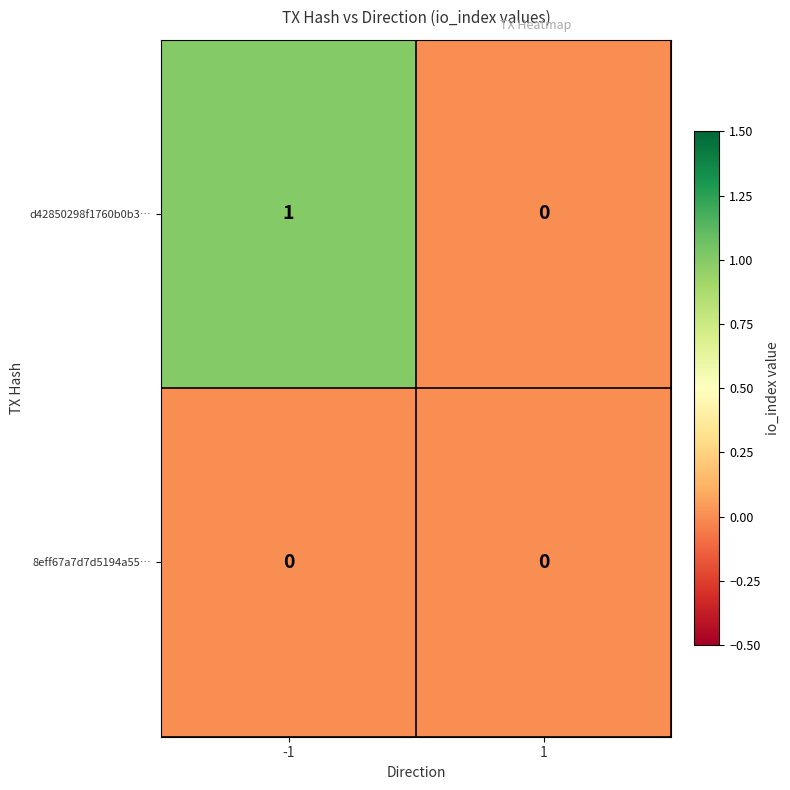

Rank the series by their maximum value, from lowest to highest.

8eff67a7d7d5194a55…, d42850298f1760b0b3…